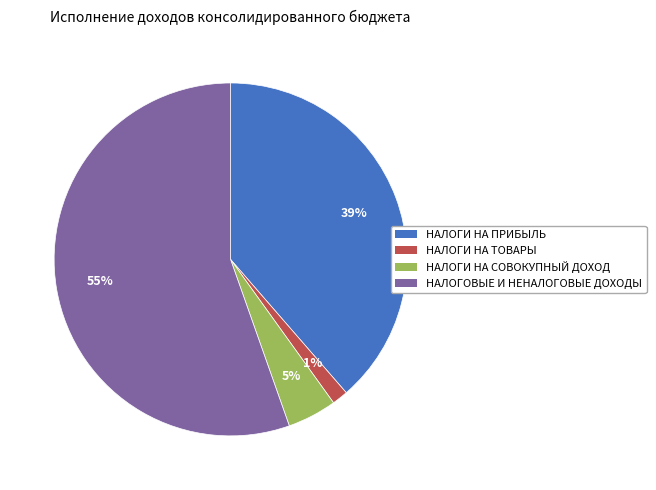

To the nearest percent, what is the difference between the largest and smallest slice percentages?

54%